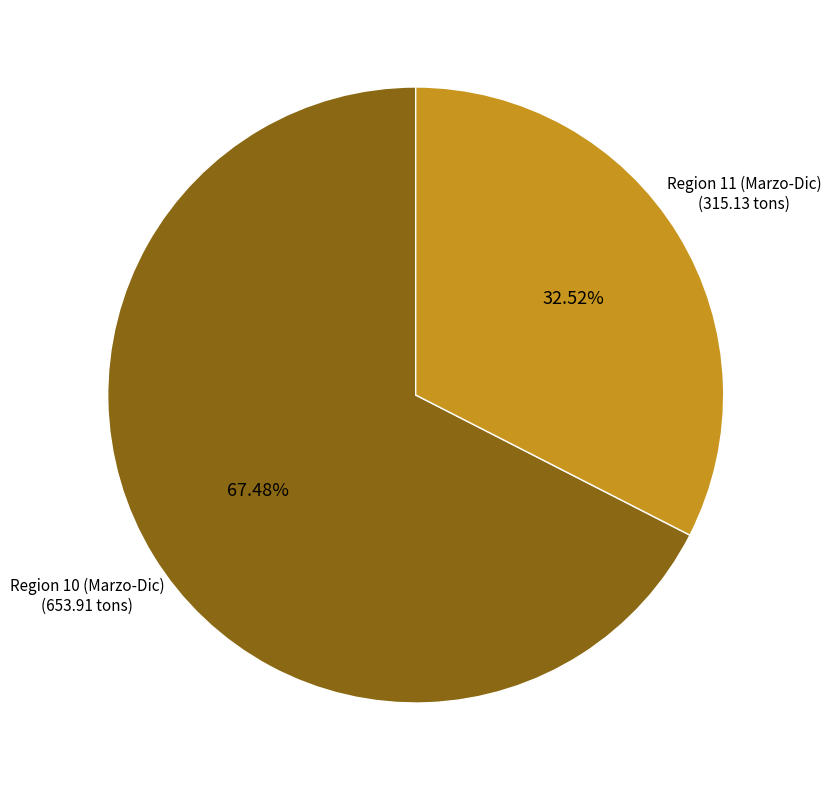

Is there any slice that represents more than half of the pie?

Yes